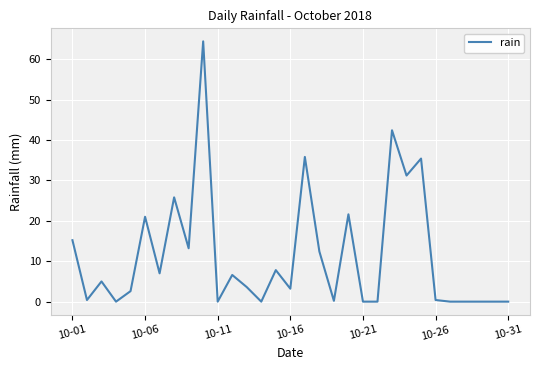

What is the difference between the maximum and minimum values?

64.4